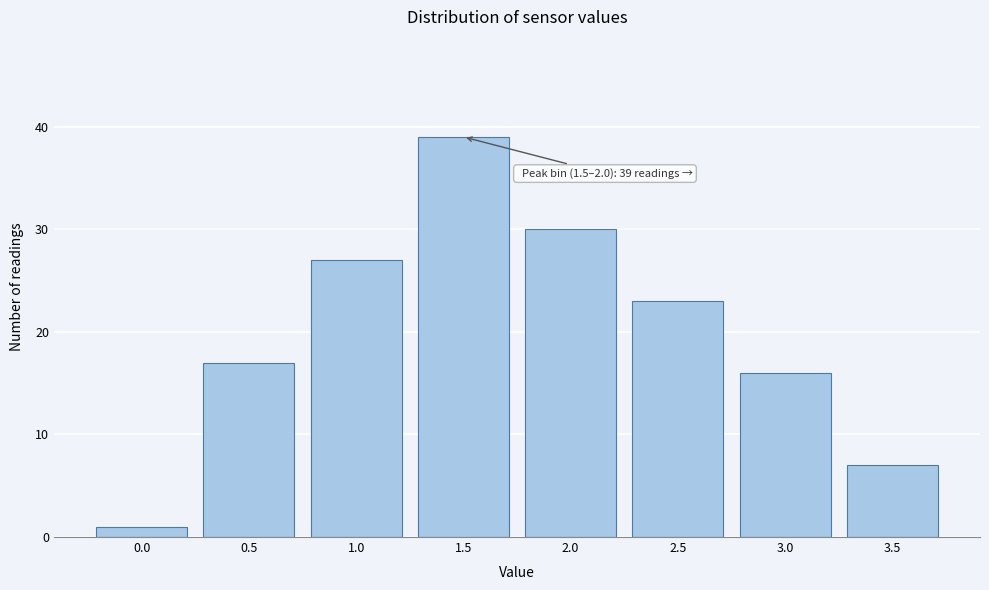

Reading left to right, what are all the values shown in this chart?

1	17	27	39	30	23	16	7